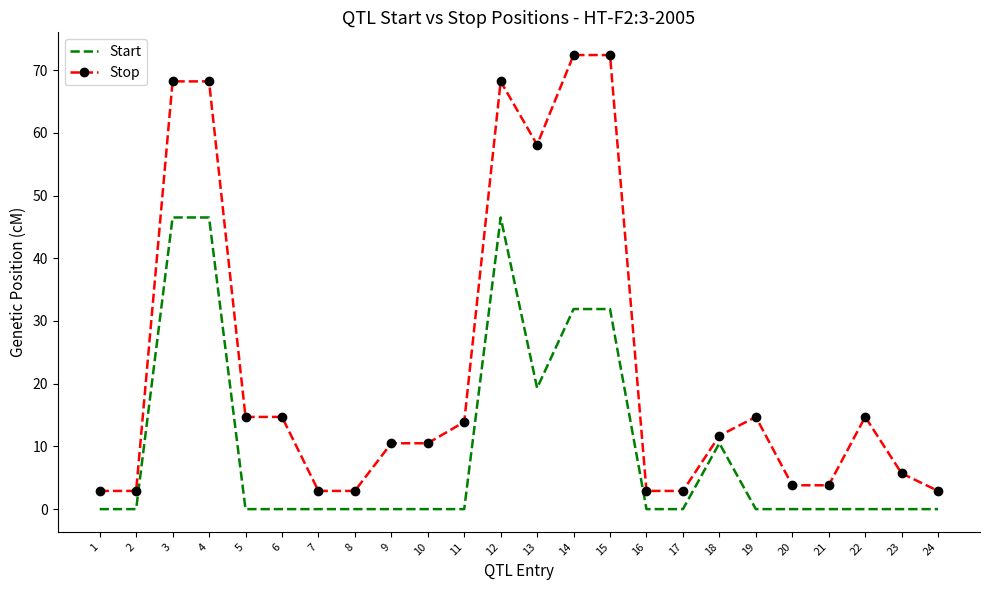

List the series in order of their overall mean, lowest first.

Start, Stop